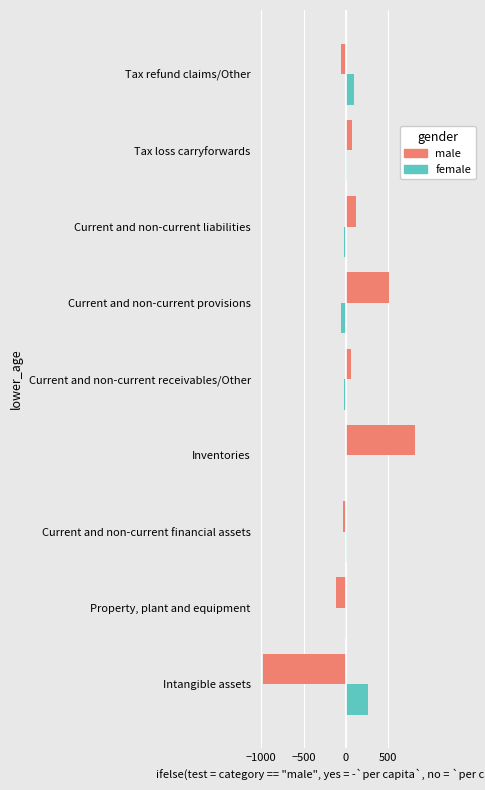

True or false: female has a value of 92 at Tax refund claims/Other.

True